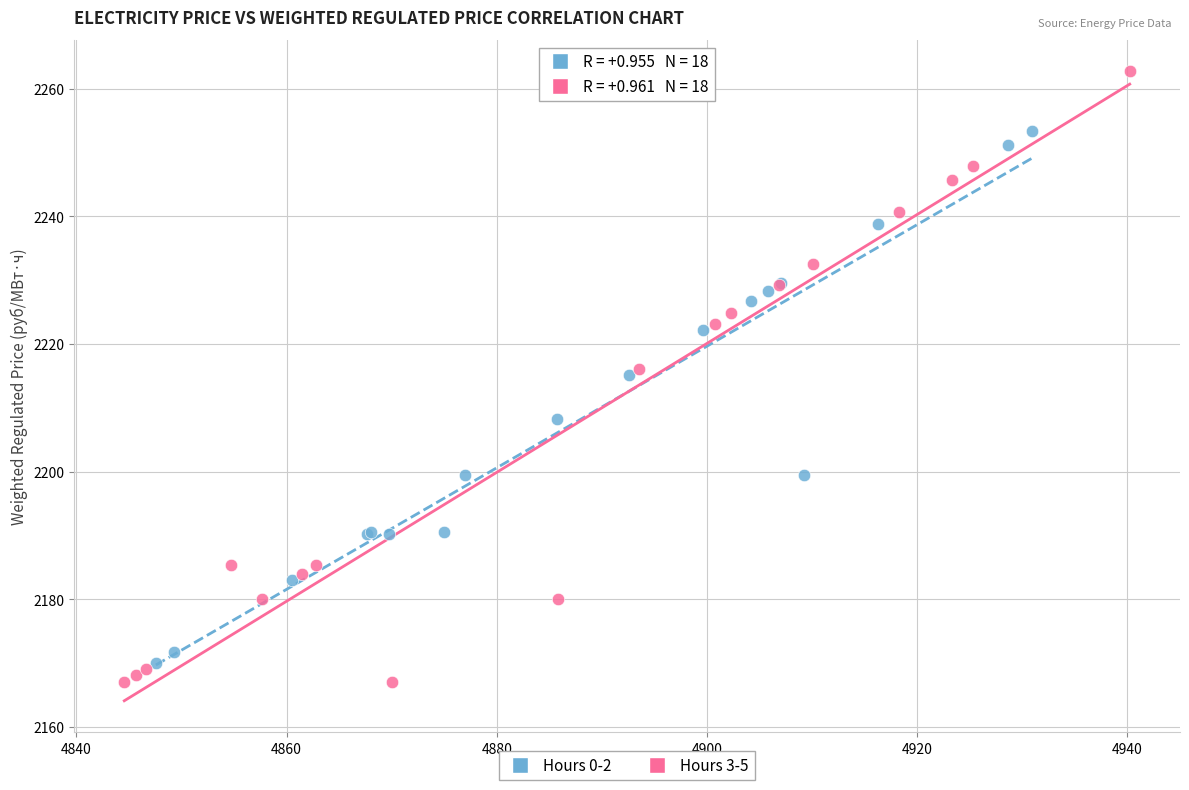

Which series has the largest Y range (max minus min)?

Hours 3-5